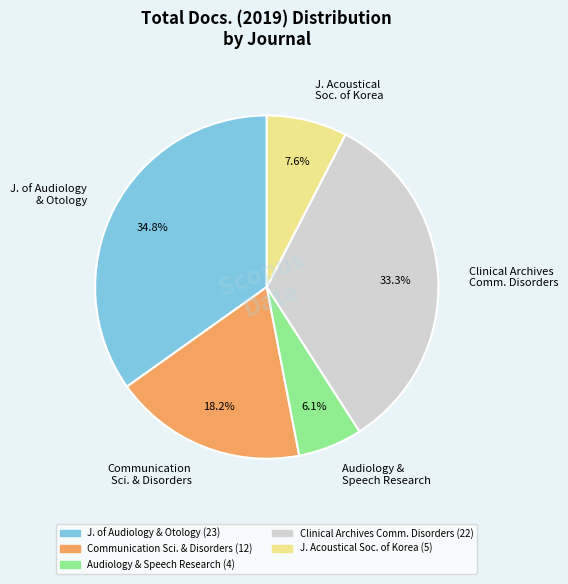

What is the smallest slice in the pie chart?

Audiology & Speech Research